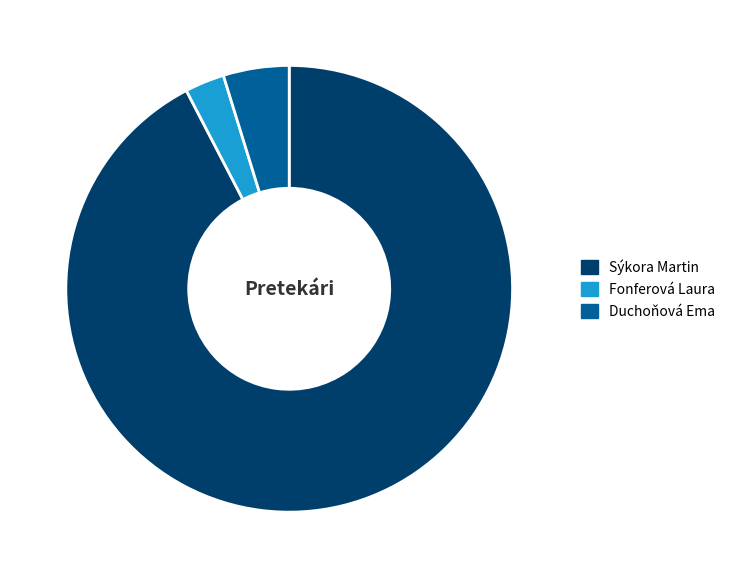

Rank the categories by value from highest to lowest.

Sýkora Martin, Duchoňová Ema, Fonferová Laura